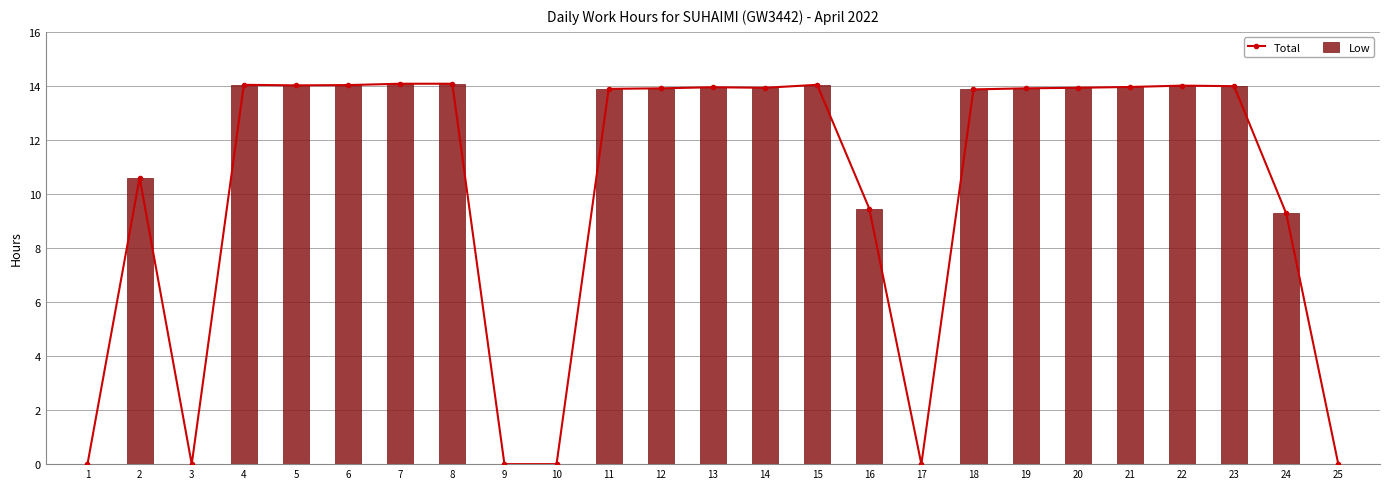

Where does the Low series first go above 13?

4